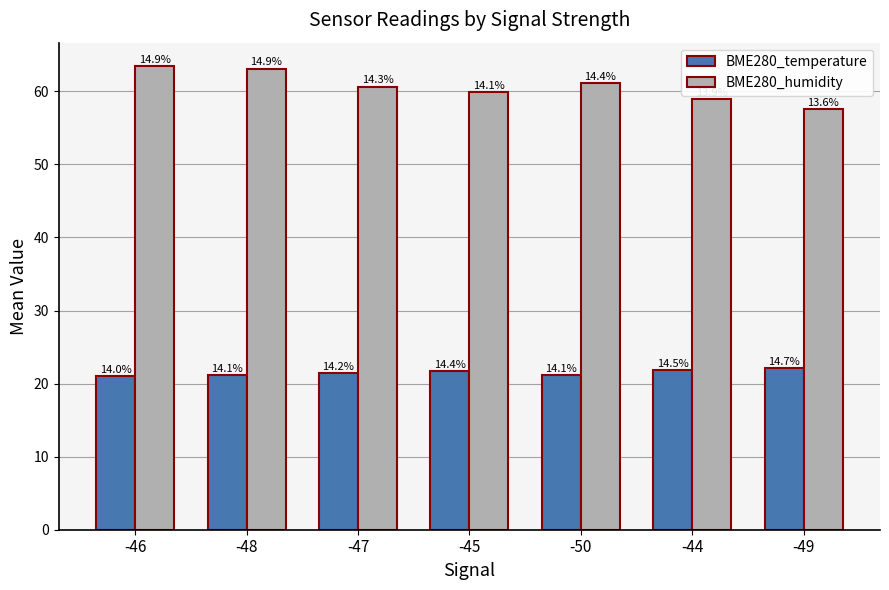

Are the bars grouped side by side (vs. stacked)?

Yes